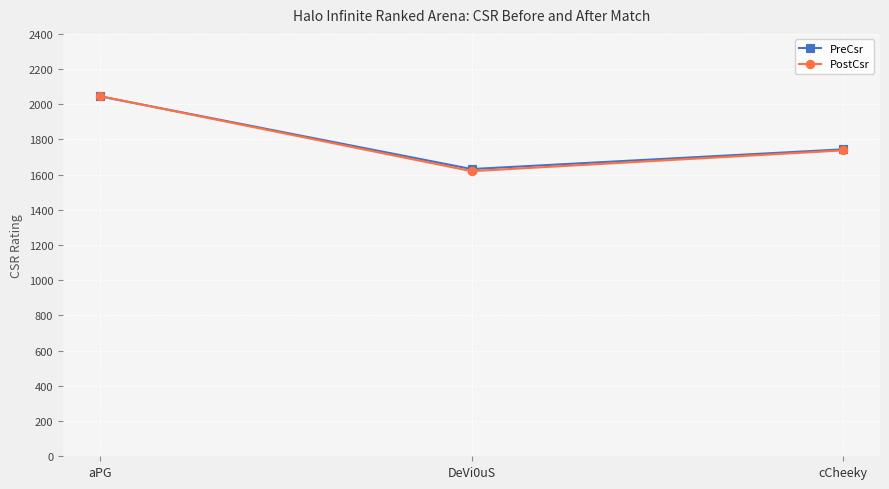

At how many categories does at least one series exceed 1980?

1